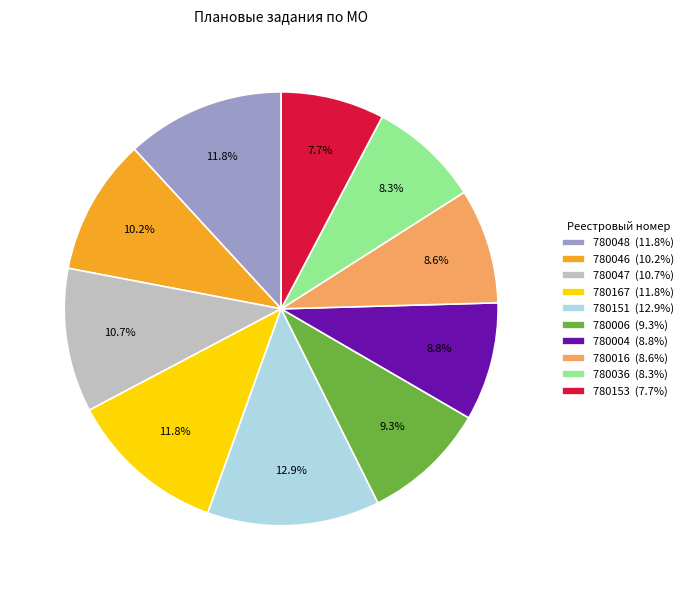

To the nearest percent, what is the difference between the largest and smallest slice percentages?

5%